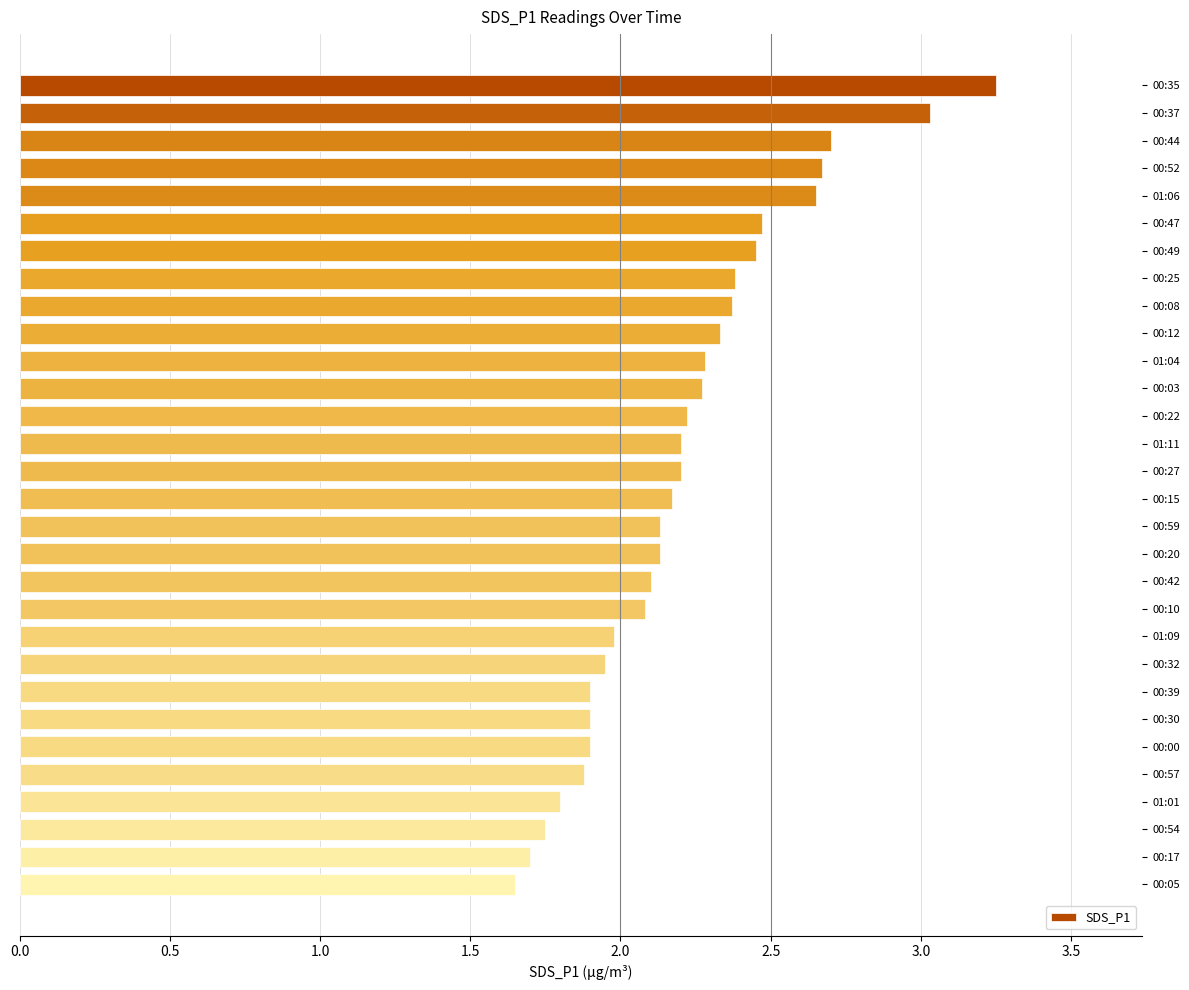

The chart shows a value of 1.8 at 00:44. True or false?

False